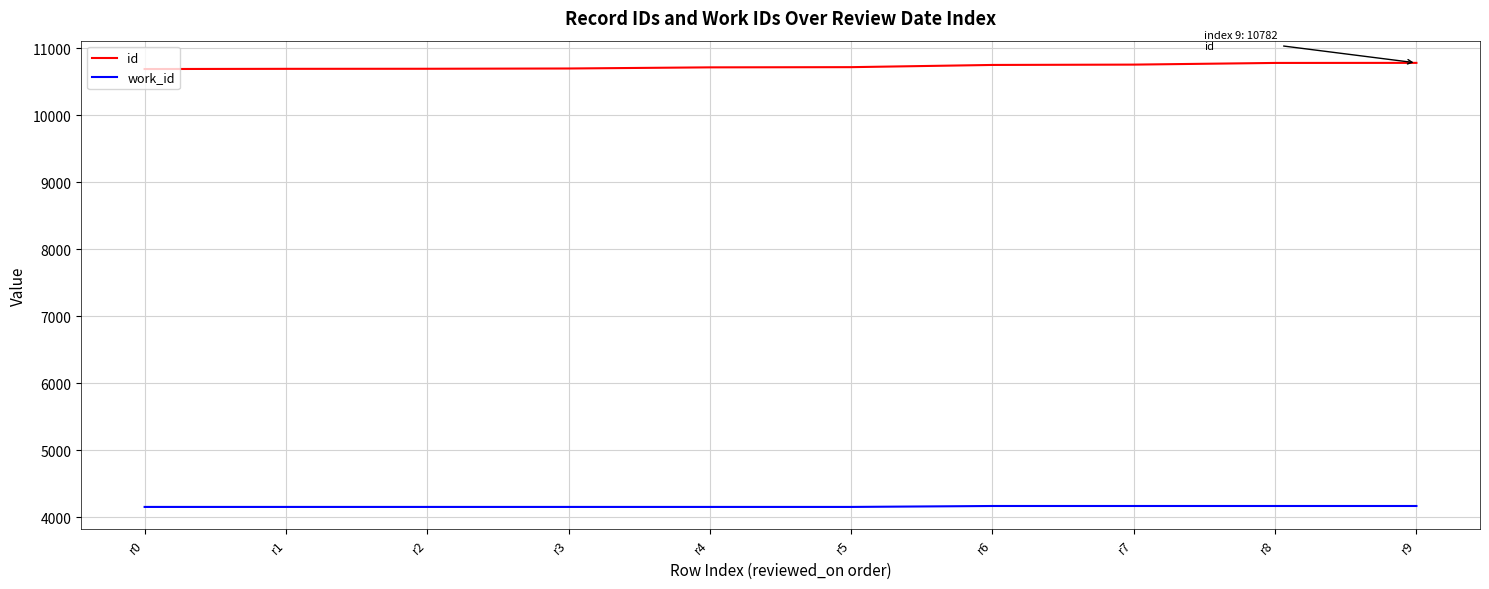

What is the spread (max minus min) of values at r0?

6537